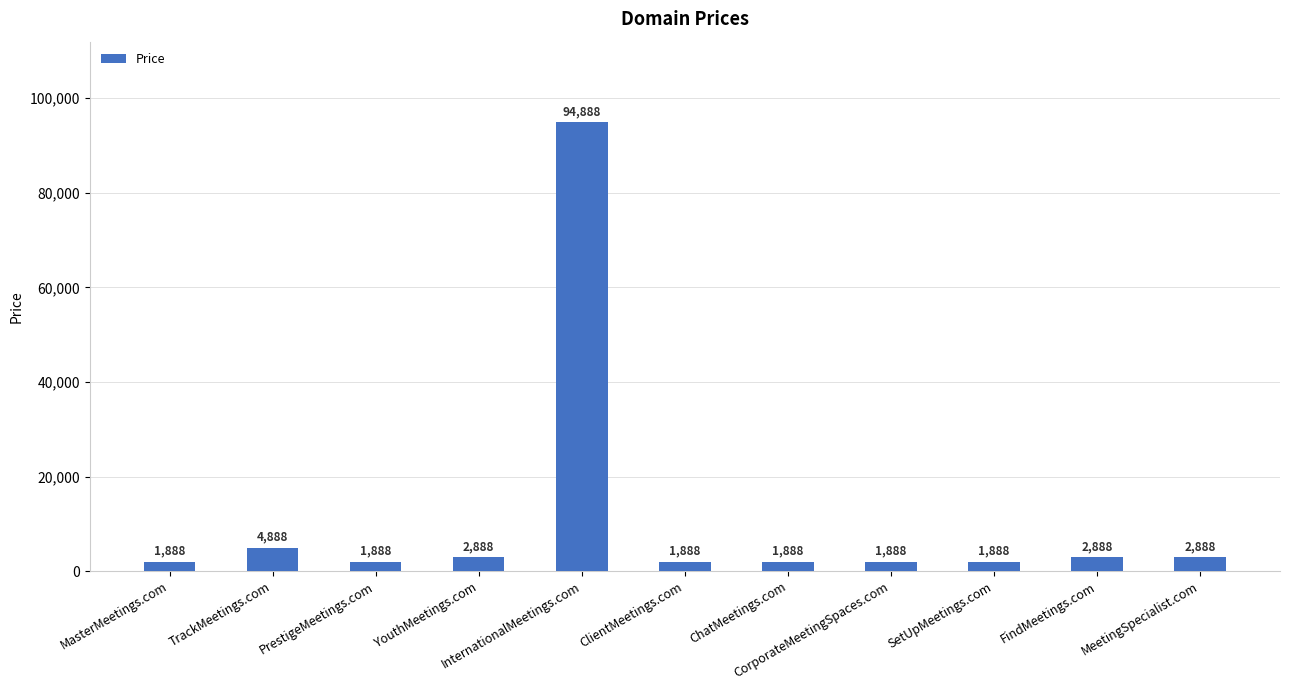

What is the value of the 3rd bar from the left?

1888